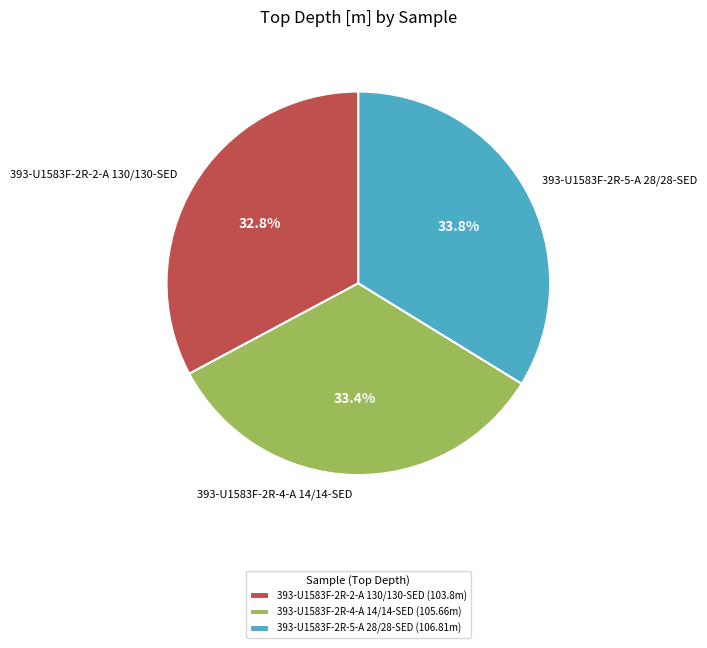

Approximately how many times larger is the value at 393-U1583F-2R-4-A 14/14-SED compared to 393-U1583F-2R-2-A 130/130-SED?

1.0